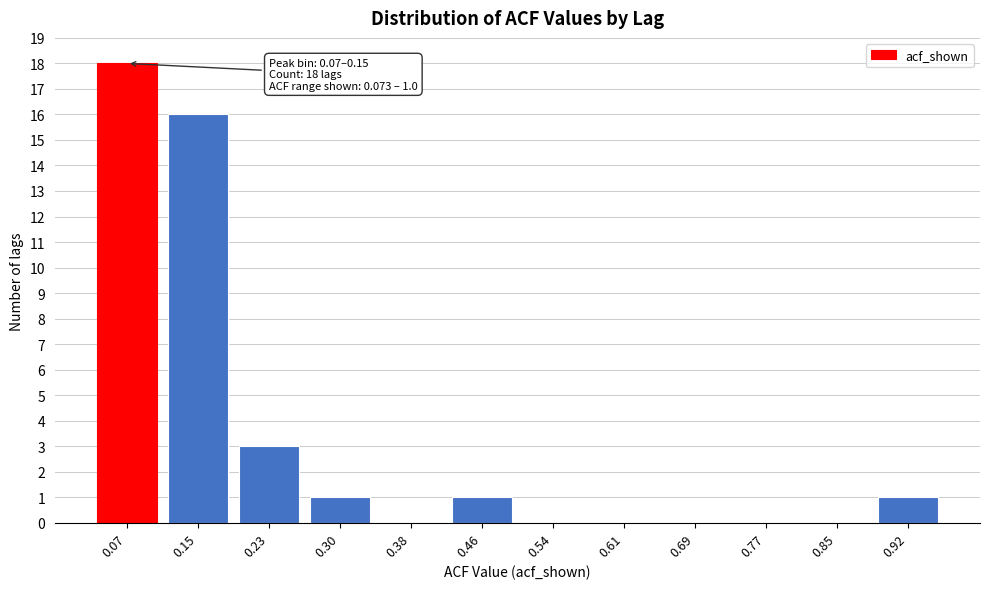

Reading left to right, extract all data points from this chart.

0.07=18	0.15=16	0.23=3	0.30=1	0.38=0	0.46=1	0.54=0	0.61=0	0.69=0	0.77=0	0.85=0	0.92=1